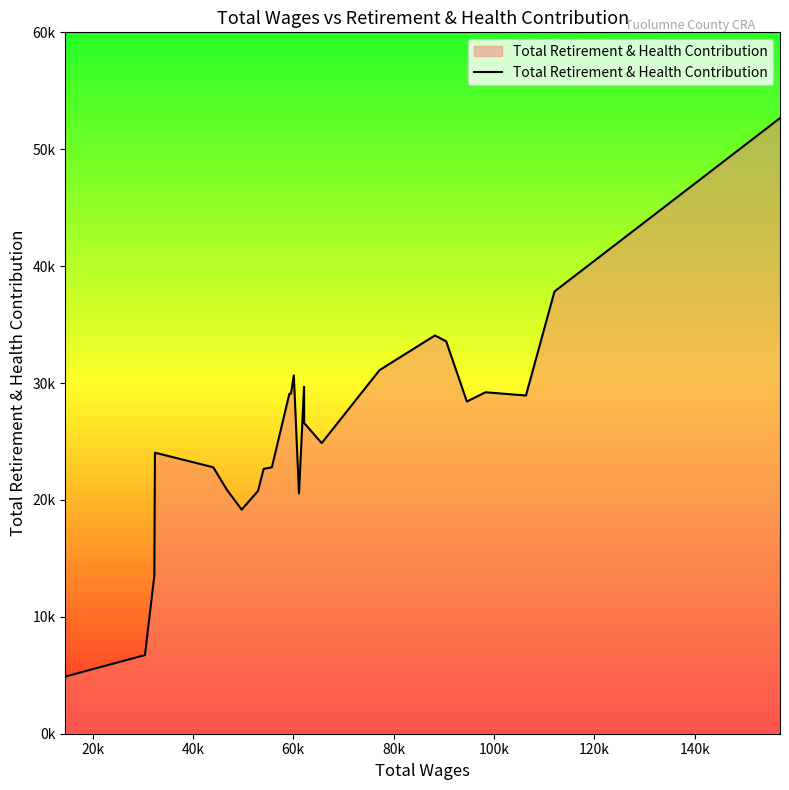

What is the sum of all values?

667351.0